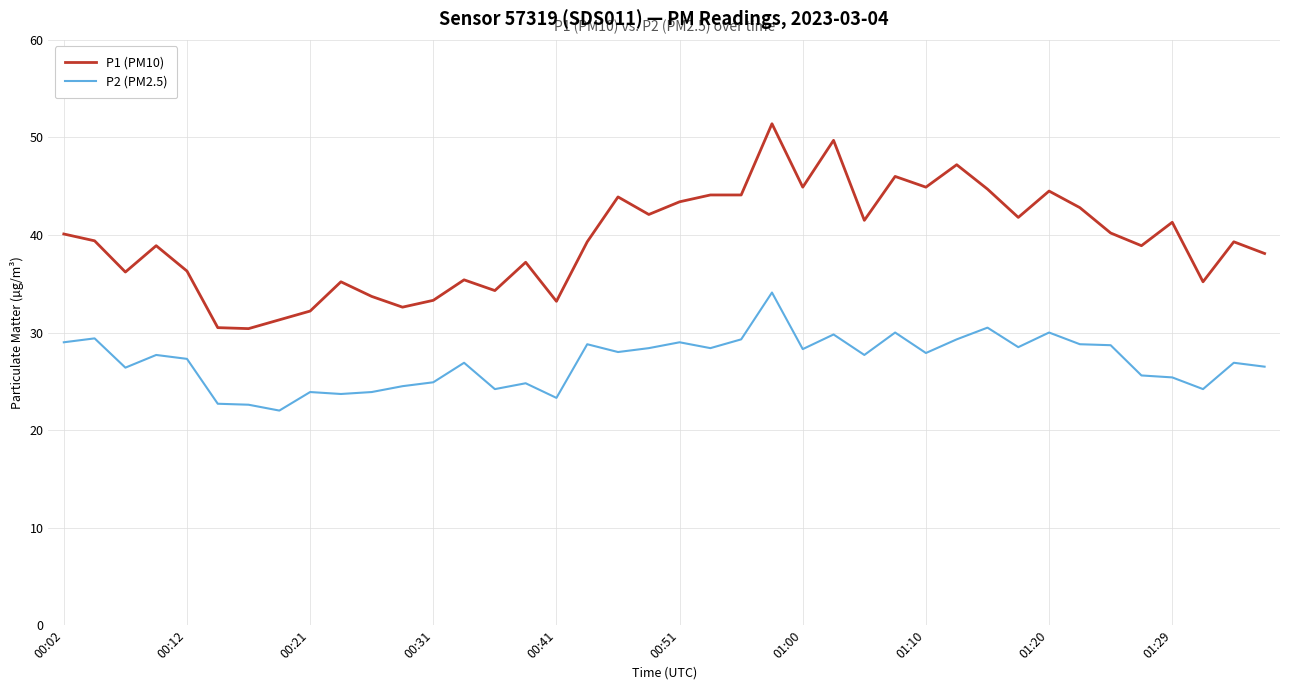

What is the maximum value for P2 (PM2.5)?

34.1